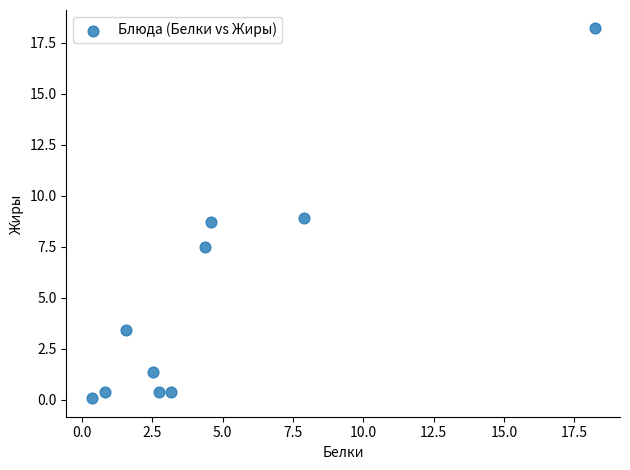

What is the average X value?

4.6